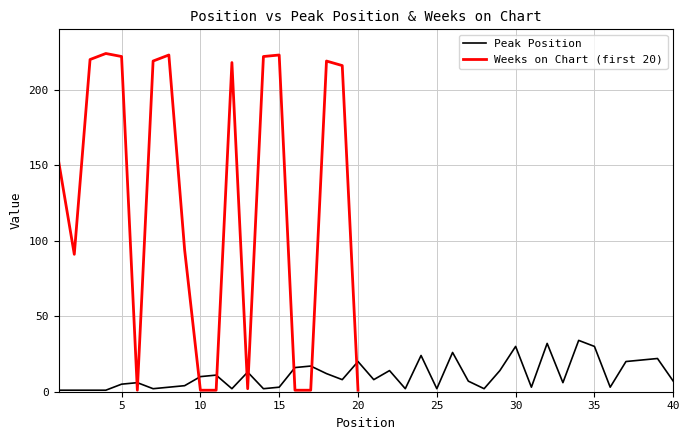

Count the number of values greater than 8.

18